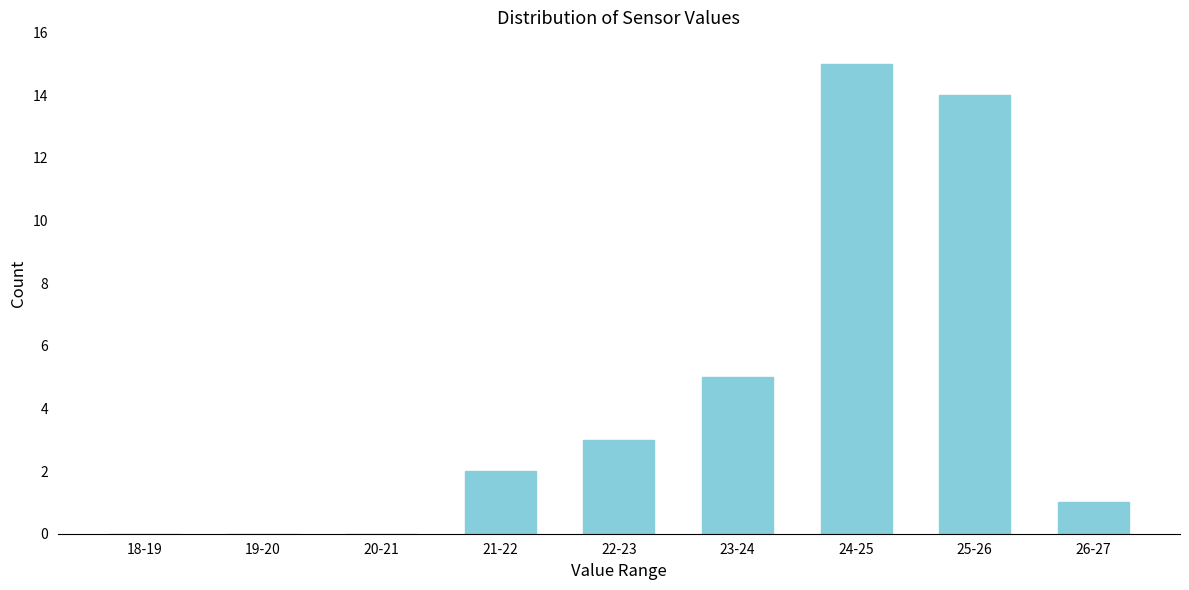

Reading left to right, list all the values displayed in this chart.

18-19=0	19-20=0	20-21=0	21-22=2	22-23=3	23-24=5	24-25=15	25-26=14	26-27=1